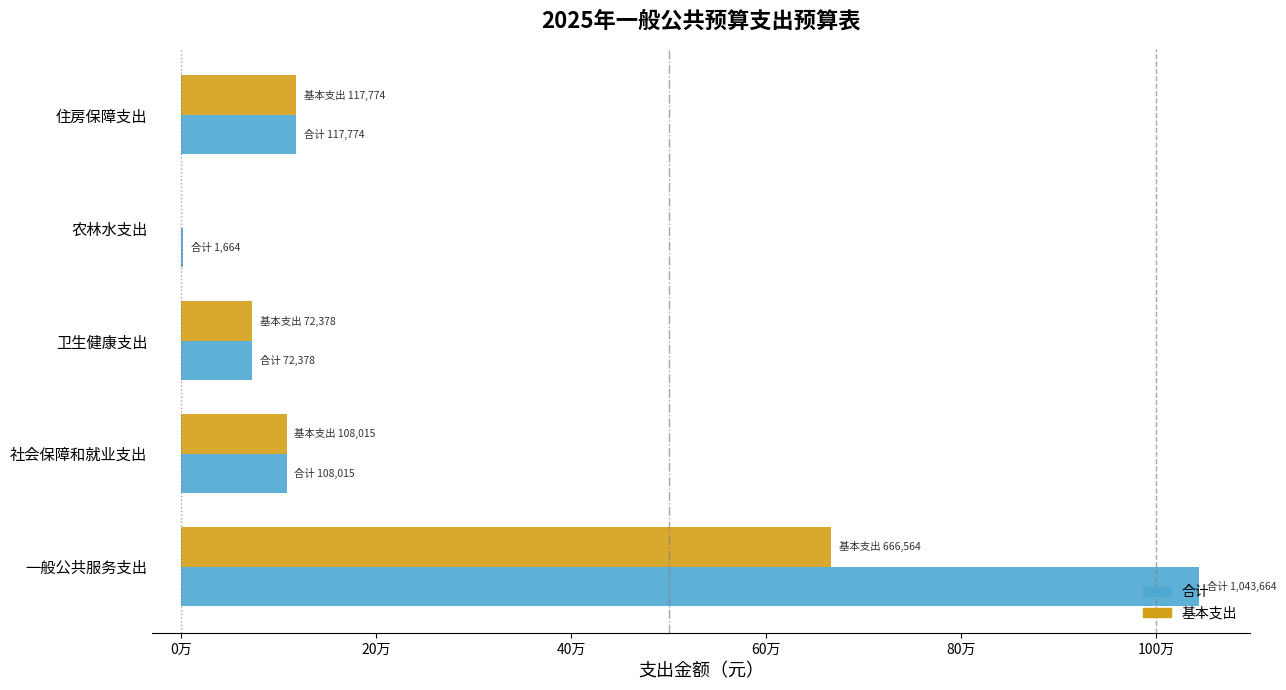

What are all the series names shown in the legend?

合计, 基本支出